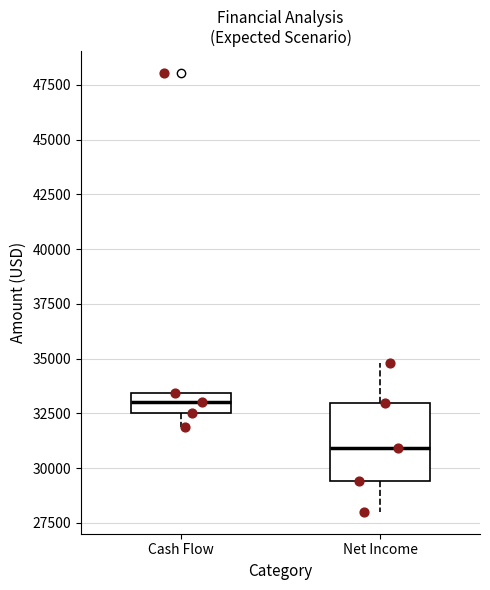

Where does the median line of the box for Net Income sit on the y-axis? The values are not printed on the chart, so give them approximately, as read against the axis.

31000